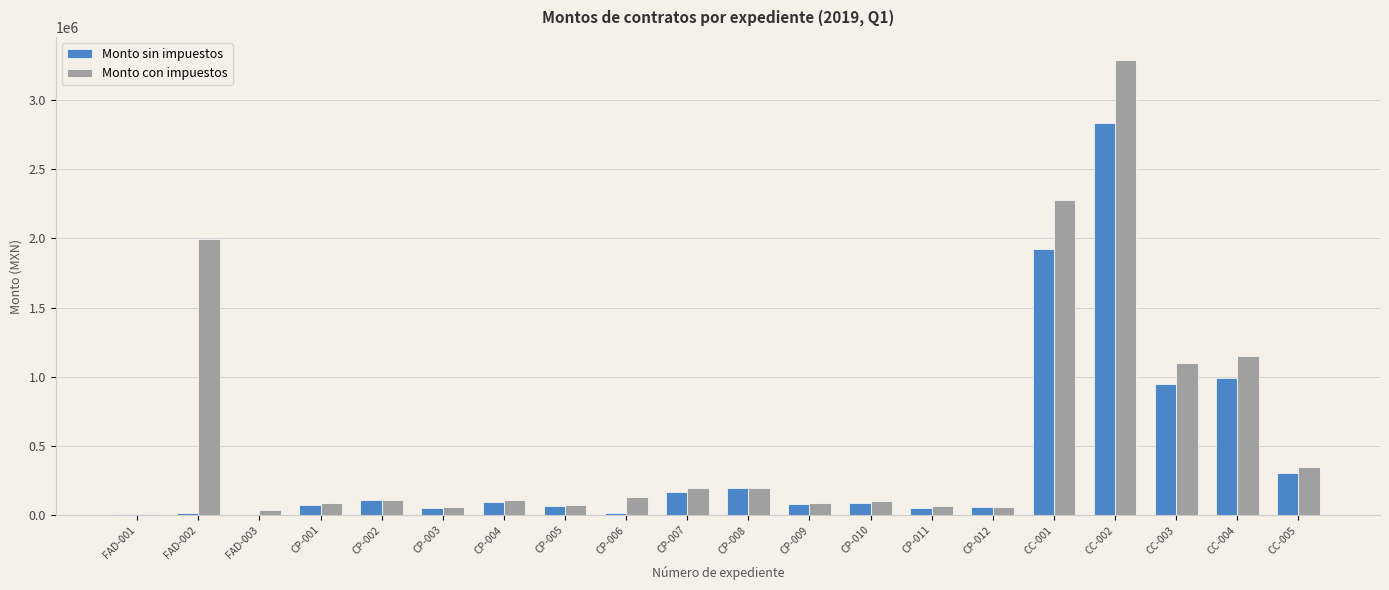

What is the sum of the Monto con impuestos values at CP-008 and CC-001?

2477096.0